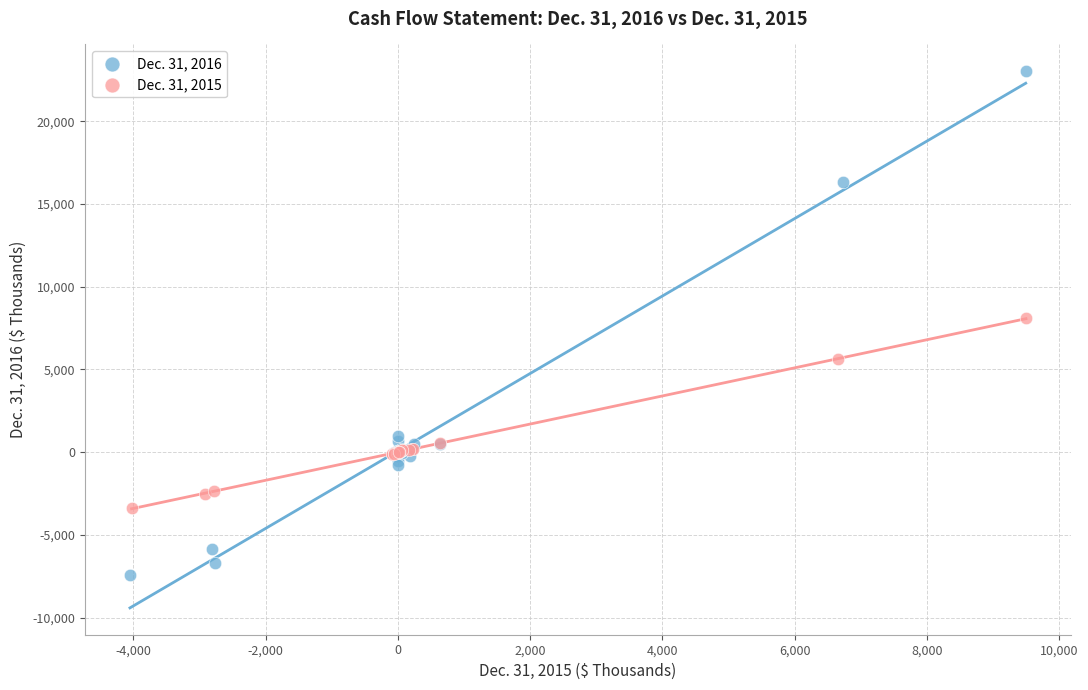

Which series has the widest spread of Y values?

Dec. 31, 2016